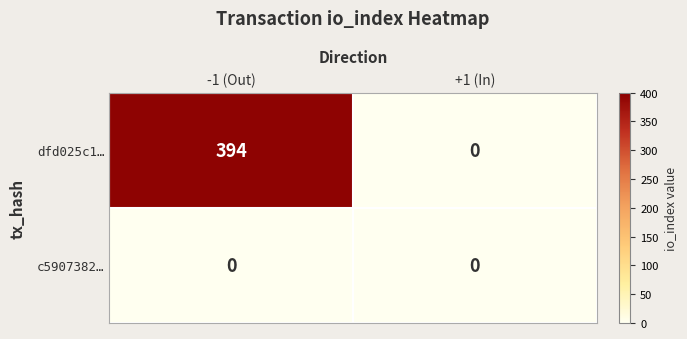

The dfd025c1… series shows 198 at +1 (In). True or false?

False